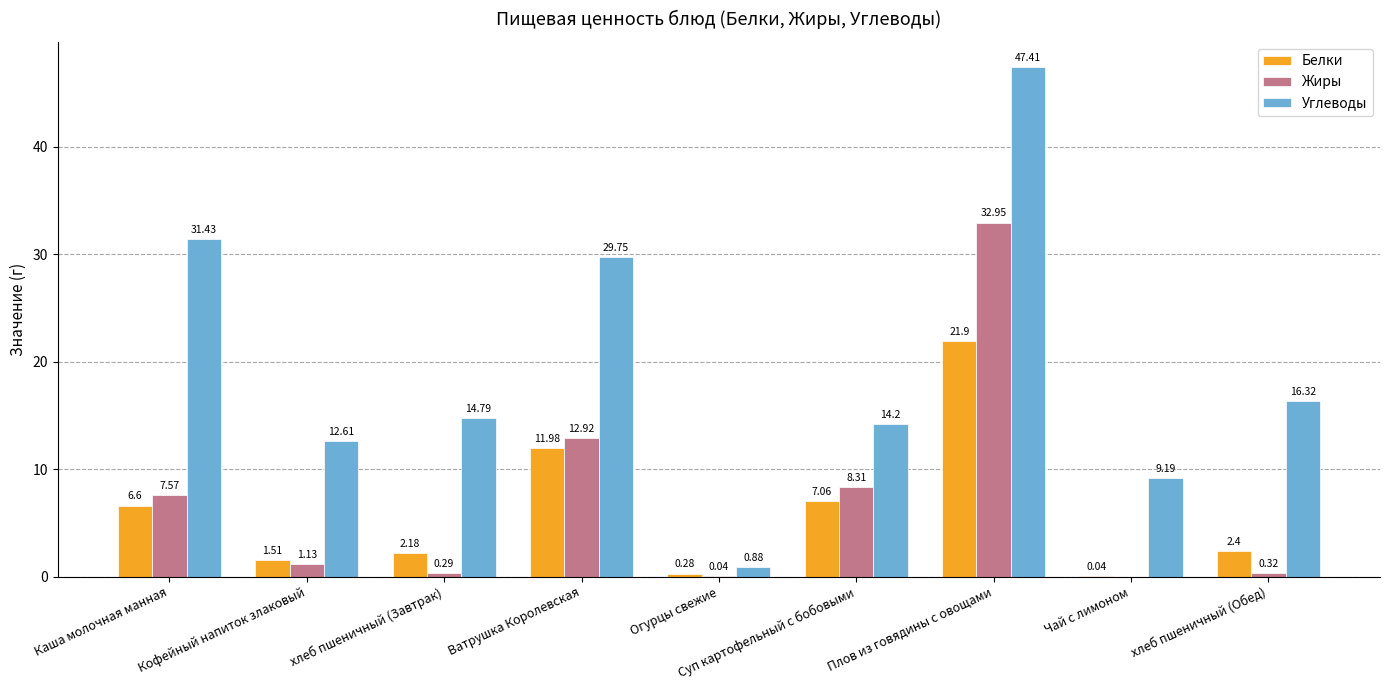

Between Кофейный напиток злаковый and Ватрушка Королевская, which series saw the biggest shift?

Углеводы